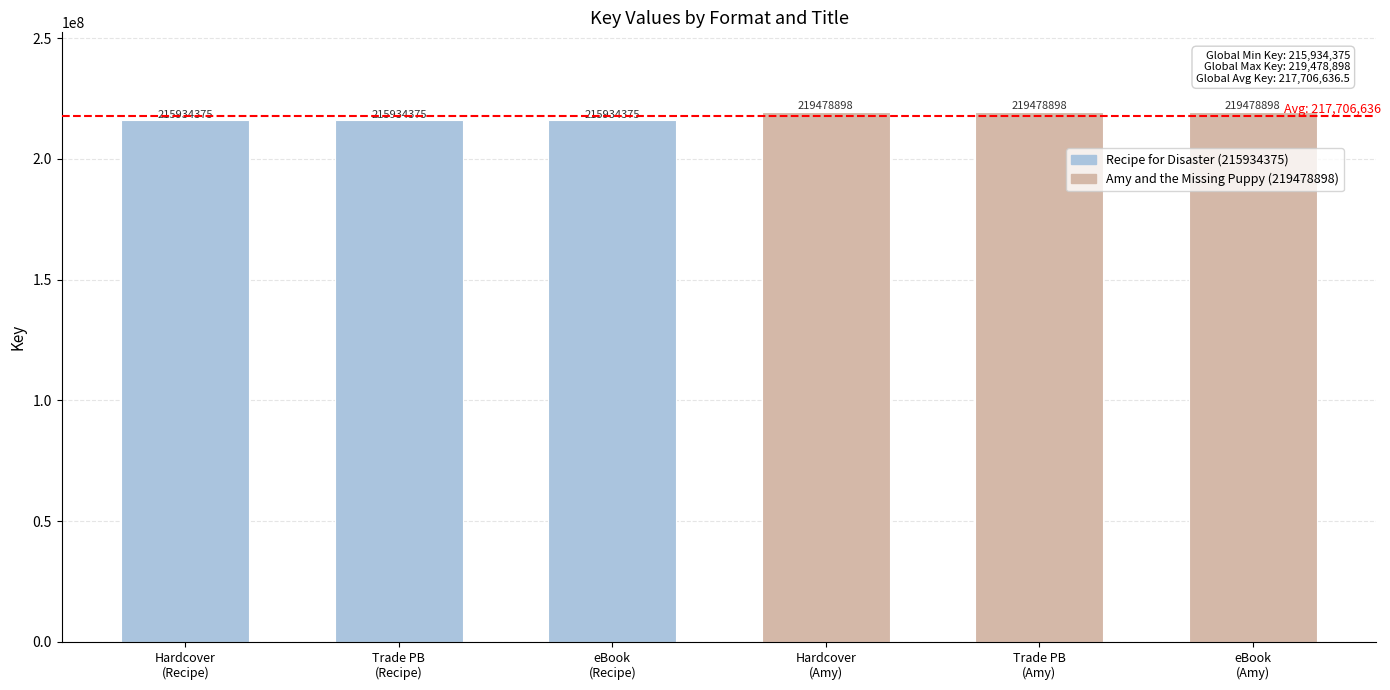

Is it true that the value at Hardcover
(Recipe) is 215934375?

True